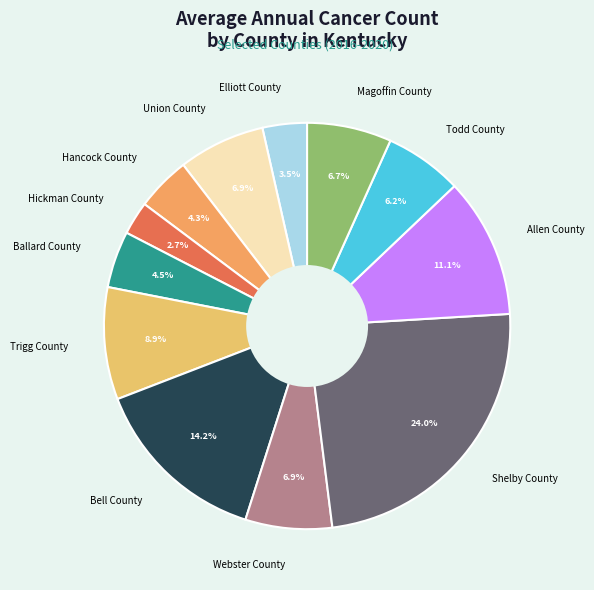

Is it true that Shelby County is 24% of the pie?

True